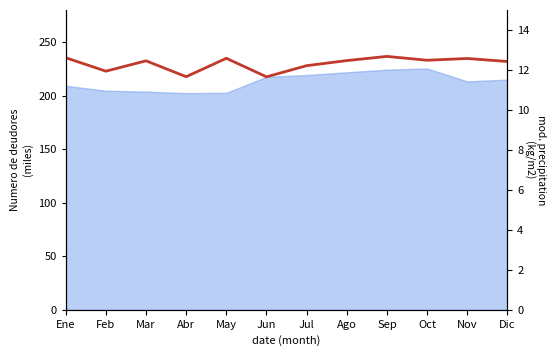

What is the average value?

229.8